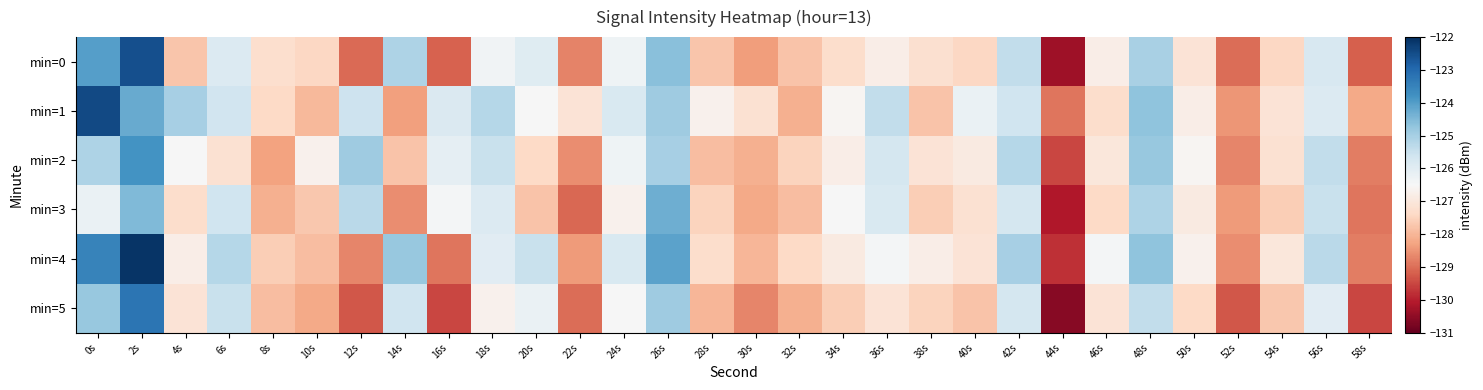

Reading right to left, what are all the values shown in this chart?

min=0: 58s=-129.2	56s=-125.8	54s=-127.4	52s=-129.0	50s=-127.1	48s=-125.0	46s=-126.8	44s=-130.3	42s=-125.4	40s=-127.4	38s=-127.2	36s=-126.8	34s=-127.3	32s=-127.8	30s=-128.4	28s=-127.8	26s=-124.6	24s=-126.3	22s=-128.7	20s=-125.9	18s=-126.4	16s=-129.2	14s=-125.1	12s=-129.0	10s=-127.4	8s=-127.2	6s=-125.9	4s=-127.7	2s=-122.5	0s=-124.0
min=1: 58s=-128.2	56s=-125.9	54s=-127.1	52s=-128.5	50s=-126.8	48s=-124.7	46s=-127.3	44s=-128.9	42s=-125.6	40s=-126.2	38s=-127.8	36s=-125.4	34s=-126.6	32s=-128.1	30s=-127.2	28s=-126.7	26s=-124.9	24s=-125.8	22s=-127.1	20s=-126.5	18s=-125.2	16s=-125.8	14s=-128.4	12s=-125.6	10s=-128.0	8s=-127.4	6s=-125.6	4s=-125.0	2s=-124.2	0s=-122.4
min=2: 58s=-128.8	56s=-125.4	54s=-127.2	52s=-128.7	50s=-126.6	48s=-124.8	46s=-127.0	44s=-129.5	42s=-125.2	40s=-126.9	38s=-127.1	36s=-125.7	34s=-126.8	32s=-127.5	30s=-128.1	28s=-127.9	26s=-125.0	24s=-126.3	22s=-128.6	20s=-127.4	18s=-125.5	16s=-126.1	14s=-127.8	12s=-124.9	10s=-126.7	8s=-128.3	6s=-127.2	4s=-126.5	2s=-123.8	0s=-125.1
min=3: 58s=-128.9	56s=-125.5	54s=-127.6	52s=-128.4	50s=-126.9	48s=-125.1	46s=-127.4	44s=-130.1	42s=-125.7	40s=-127.2	38s=-127.6	36s=-125.8	34s=-126.5	32s=-127.9	30s=-128.2	28s=-127.5	26s=-124.3	24s=-126.7	22s=-129.1	20s=-127.8	18s=-125.9	16s=-126.4	14s=-128.6	12s=-125.3	10s=-127.7	8s=-128.1	6s=-125.6	4s=-127.3	2s=-124.5	0s=-126.2
min=4: 58s=-128.8	56s=-125.3	54s=-127.0	52s=-128.6	50s=-126.7	48s=-124.7	46s=-126.4	44s=-129.8	42s=-125.0	40s=-127.1	38s=-126.8	36s=-126.4	34s=-126.9	32s=-127.4	30s=-128.0	28s=-127.3	26s=-124.1	24s=-125.8	22s=-128.4	20s=-125.5	18s=-126.0	16s=-128.9	14s=-124.8	12s=-128.7	10s=-127.9	8s=-127.6	6s=-125.2	4s=-126.8	2s=-122.1	0s=-123.5
min=5: 58s=-129.5	56s=-126.0	54s=-127.7	52s=-129.3	50s=-127.4	48s=-125.4	46s=-127.1	44s=-130.6	42s=-125.7	40s=-127.8	38s=-127.5	36s=-127.1	34s=-127.6	32s=-128.1	30s=-128.7	28s=-128.0	26s=-124.9	24s=-126.5	22s=-129.0	20s=-126.2	18s=-126.7	16s=-129.5	14s=-125.6	12s=-129.3	10s=-128.2	8s=-127.9	6s=-125.5	4s=-127.1	2s=-123.2	0s=-124.8